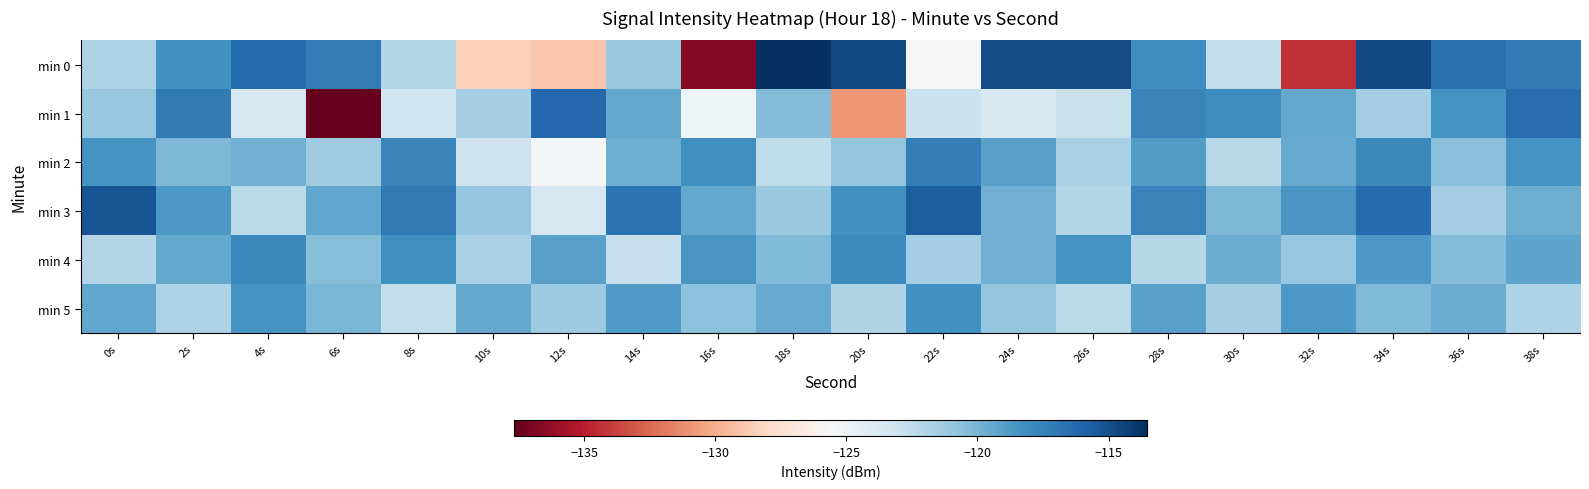

What is the total value across all series at 36s?

-717.0